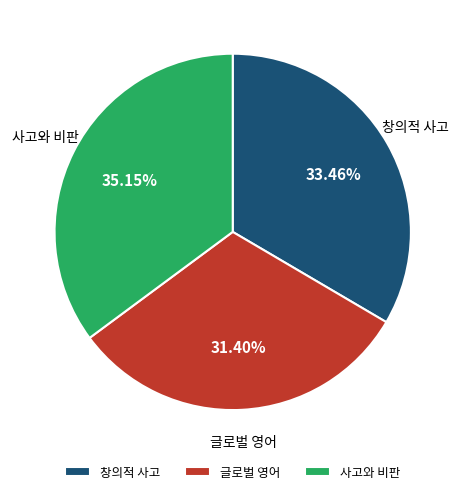

Do 글로벌 영어 and 창의적 사고 together represent more than half of the pie?

Yes